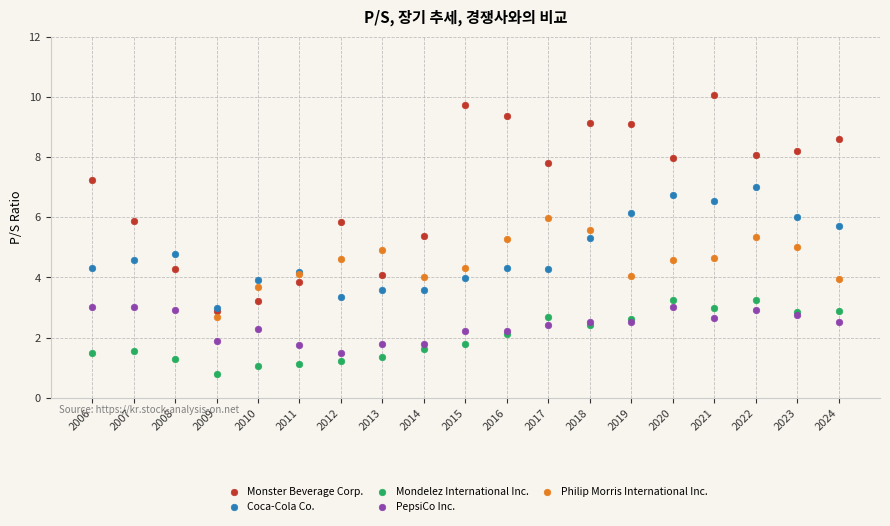

Which series reaches the minimum Y coordinate?

Mondelez International Inc.